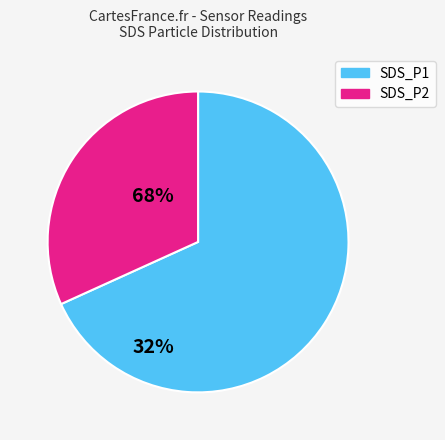

Is it true that SDS_P2 is 25% of the pie?

False